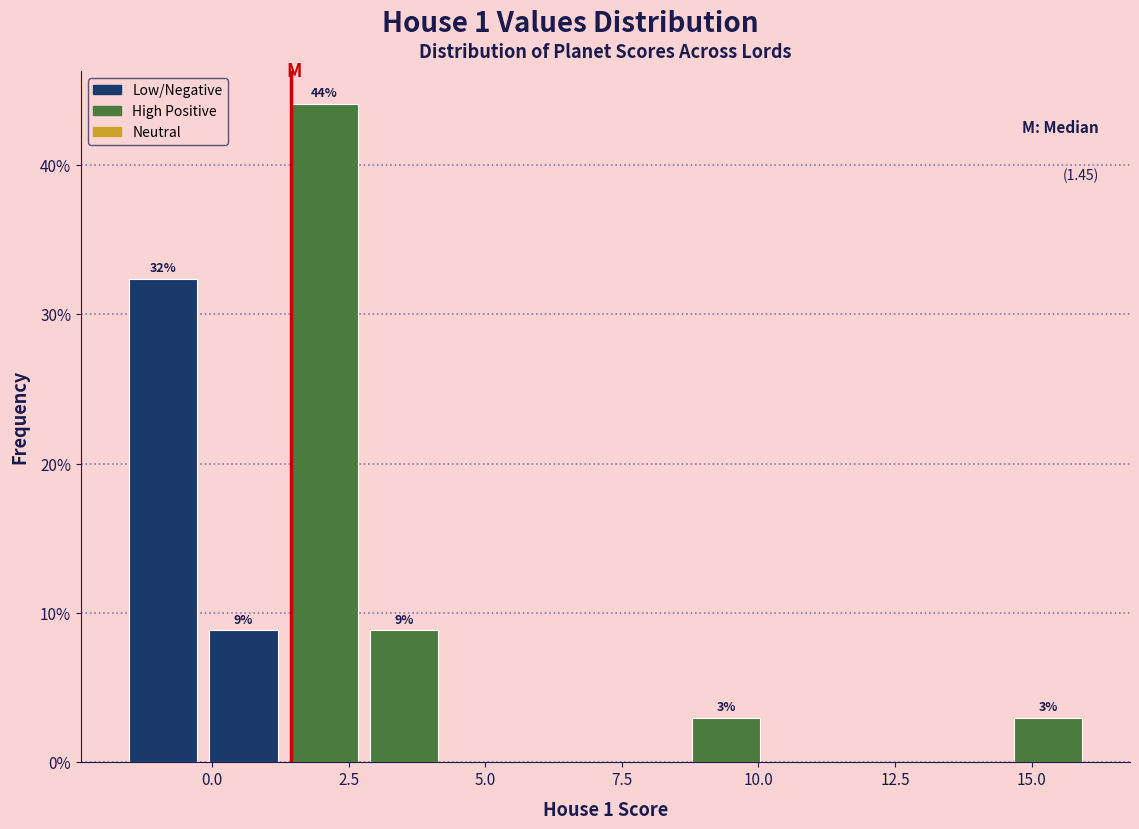

Read against the x-axis, roughly where is the centre of the tallest bar?

2.0